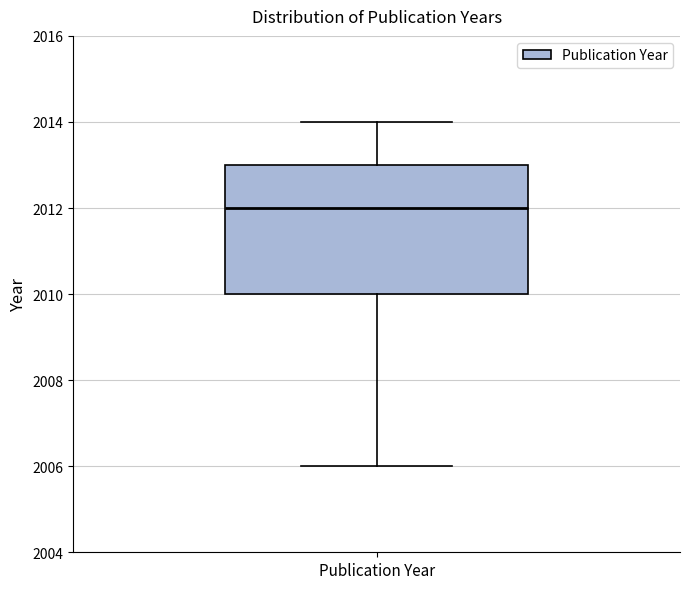

Where is the upper edge of the box for Publication Year on the y-axis? The values are not printed on the chart, so give them approximately, as read against the axis.

2013